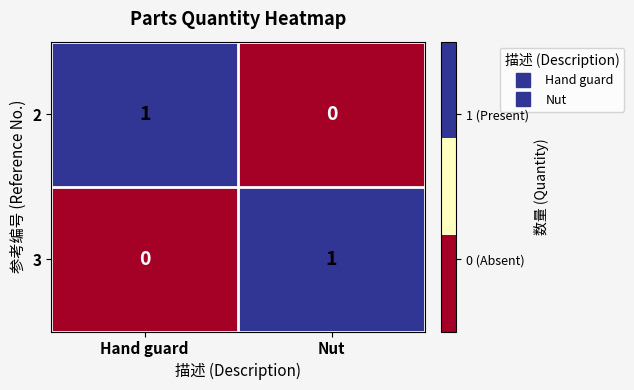

Is the value of 3 at Hand guard greater than the value of 2 at Hand guard?

No